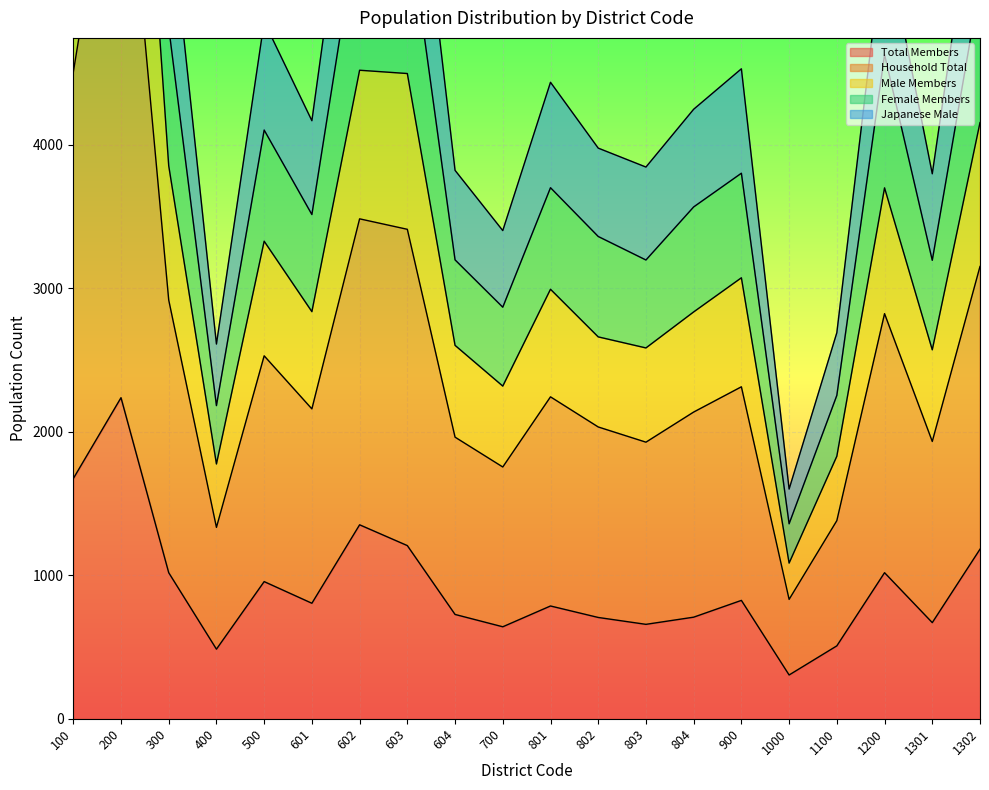

What are all the series names shown in the legend?

Total Members, Household Total, Male Members, Female Members, Japanese Male